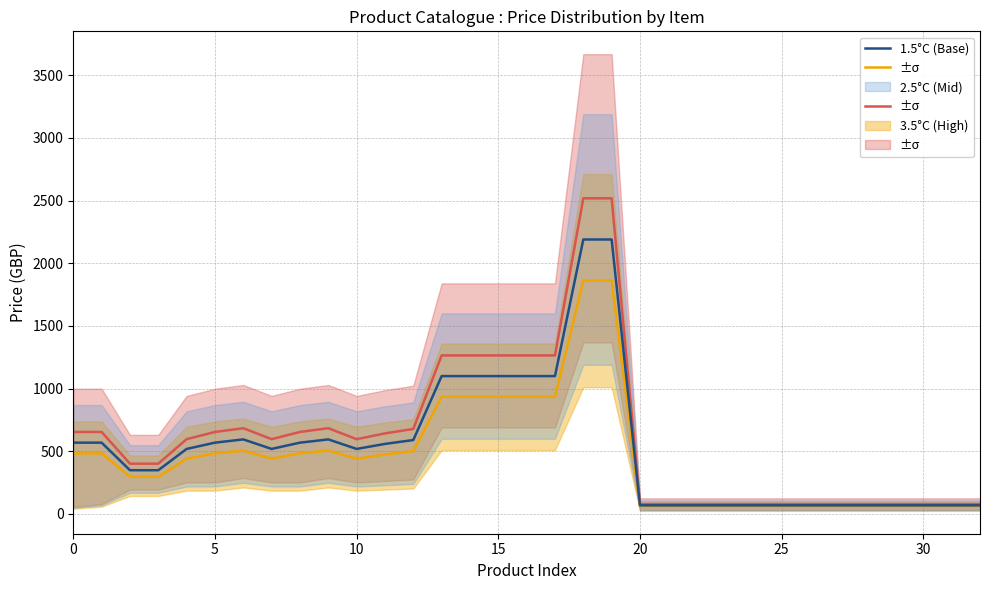

Which series has the largest total across all categories?

3.5°C (High)